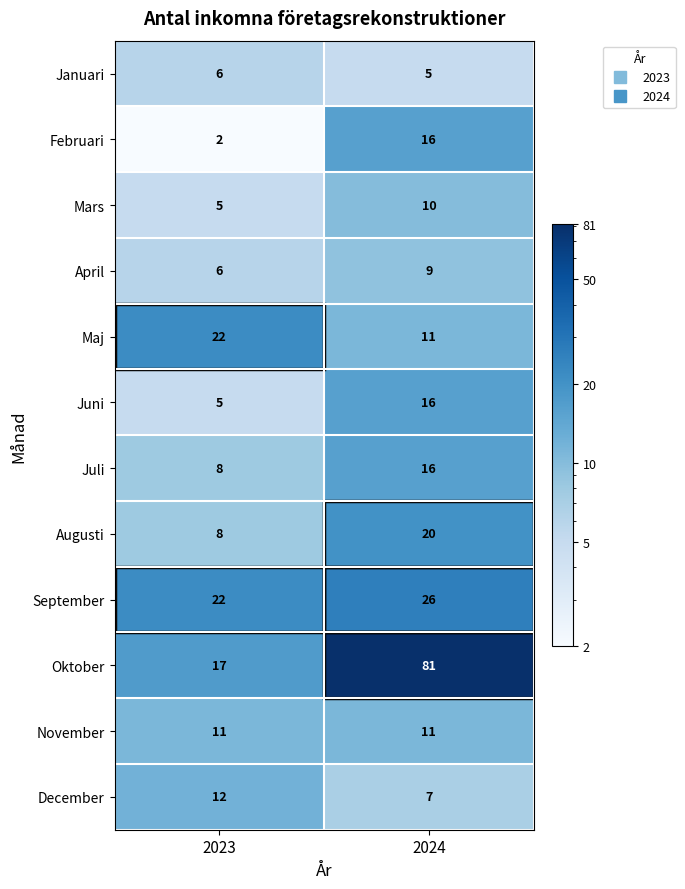

The Juni series shows 16 at 2024. True or false?

True